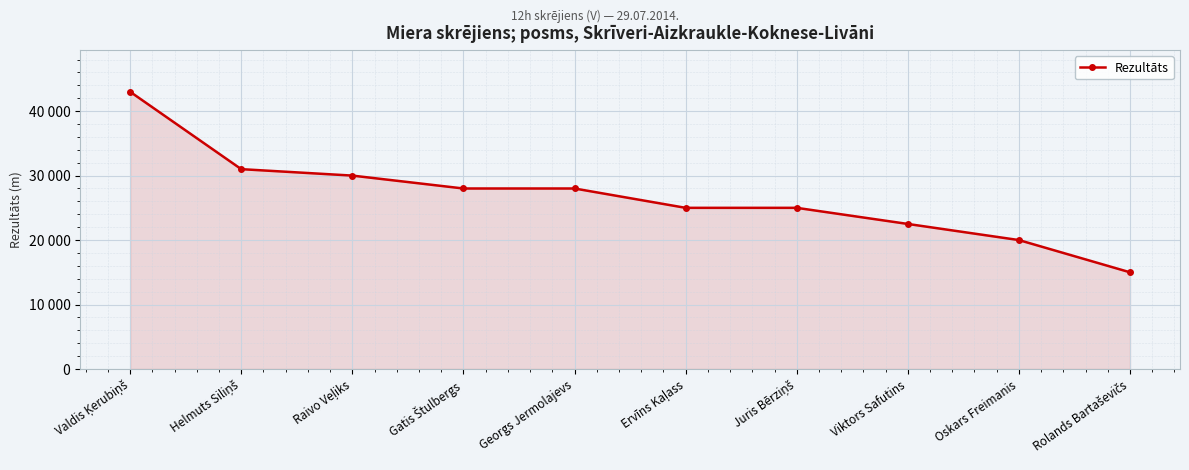

Rank the categories by value from lowest to highest.

Rolands Bartaševičs, Oskars Freimanis, Viktors Safutins, Ervīns Kaļass, Juris Bērziņš, Gatis Štulbergs, Georgs Jermolajevs, Raivo Veļiks, Helmuts Siliņš, Valdis Ķerubiņš